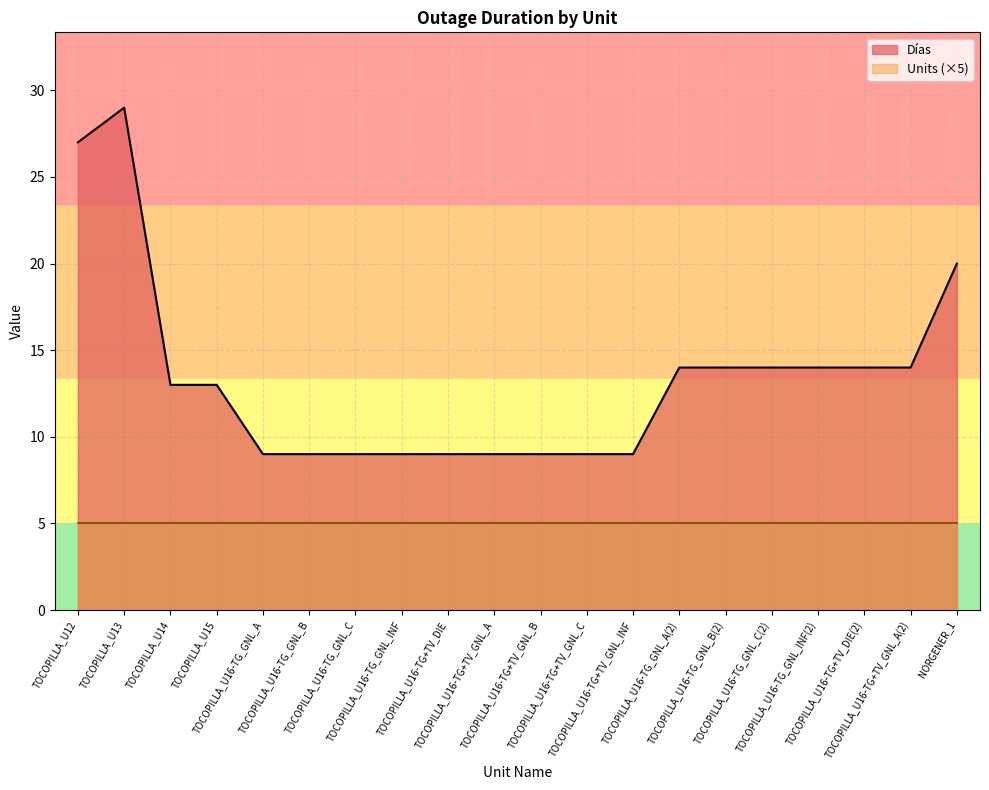

What is the label of the 14th point from the left?

TOCOPILLA_U16-TG_GNL_A(2)